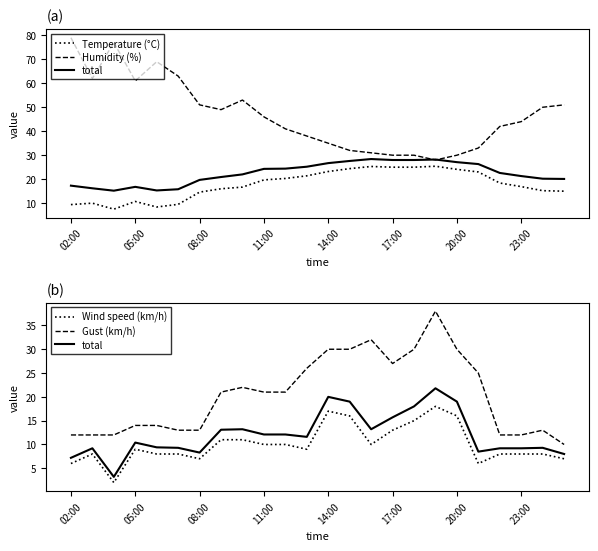

What is the total value across all series at 11:00?

108.8